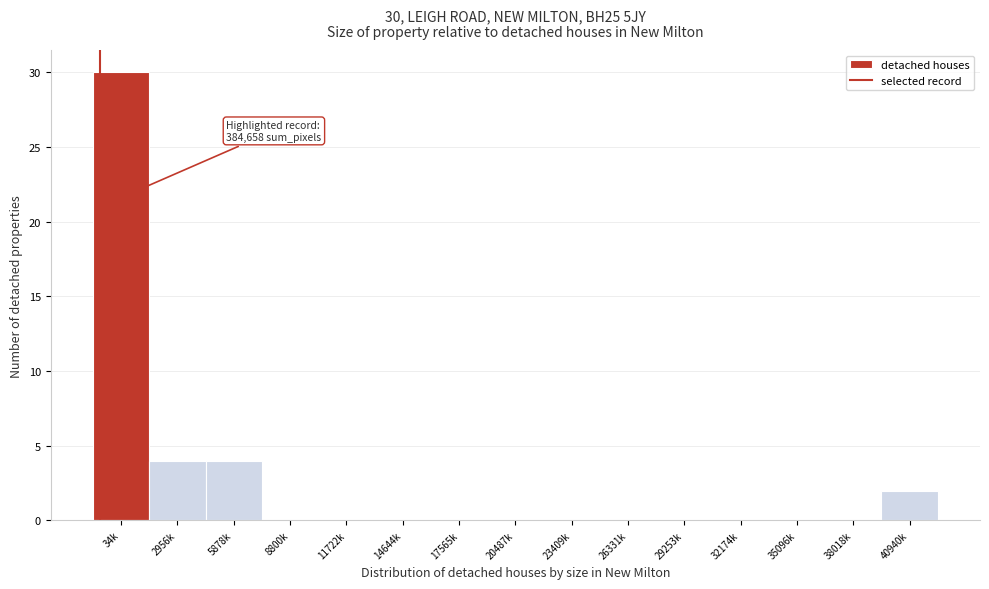

Reading left to right, transcribe all the data shown in this chart.

34k=30	2956k=4	5878k=4	8800k=0	11722k=0	14644k=0	17565k=0	20487k=0	23409k=0	26331k=0	29253k=0	32174k=0	35096k=0	38018k=0	40940k=2